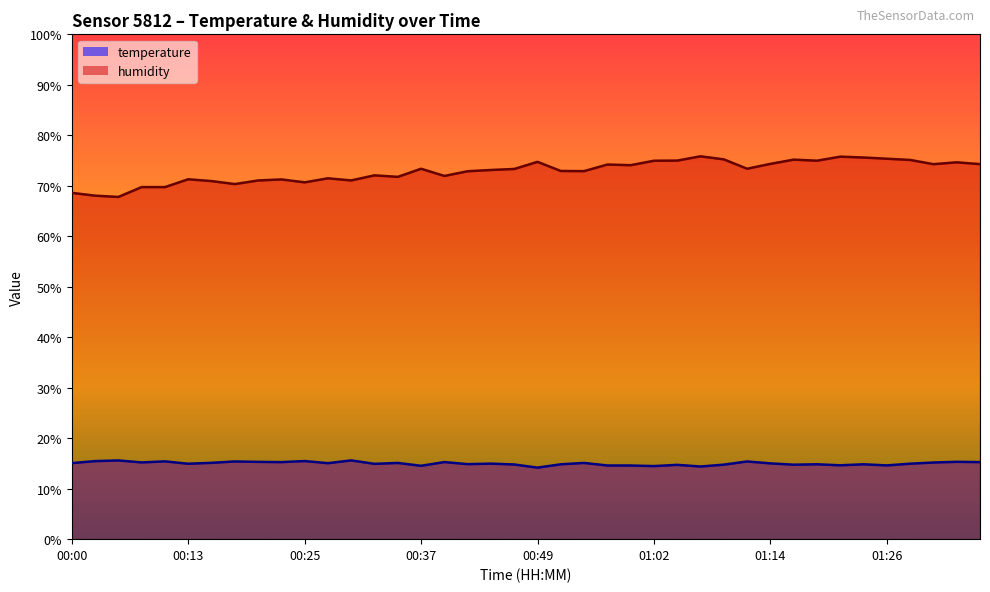

Which series has the largest range (max minus min)?

humidity